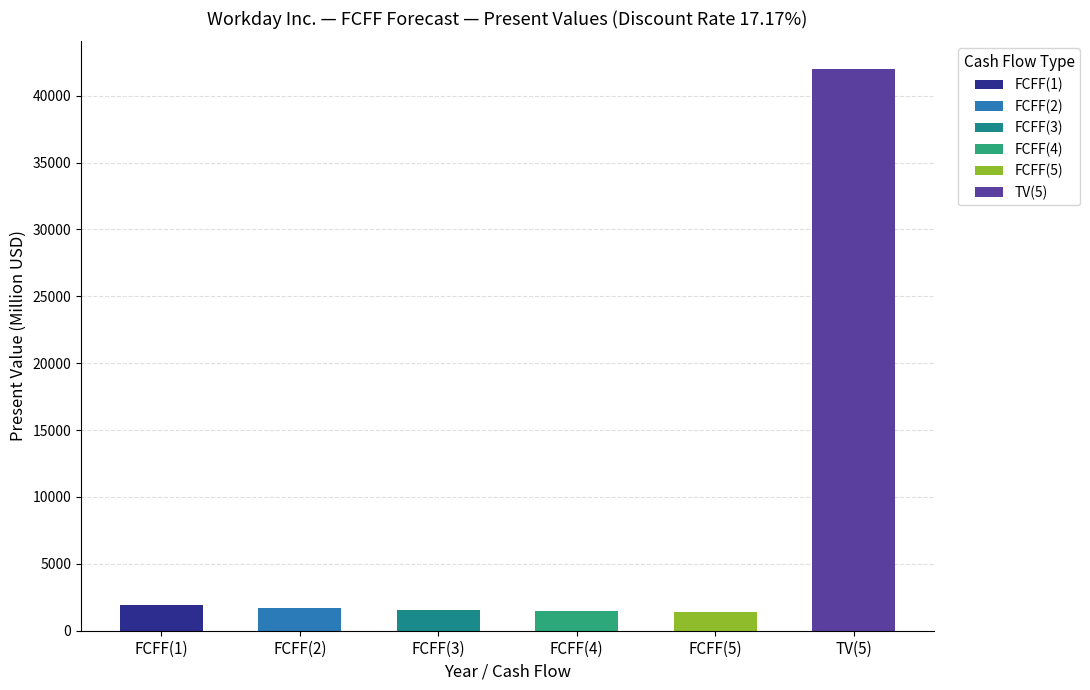

Rank the categories by value from lowest to highest.

FCFF(5), FCFF(4), FCFF(3), FCFF(2), FCFF(1), TV(5)